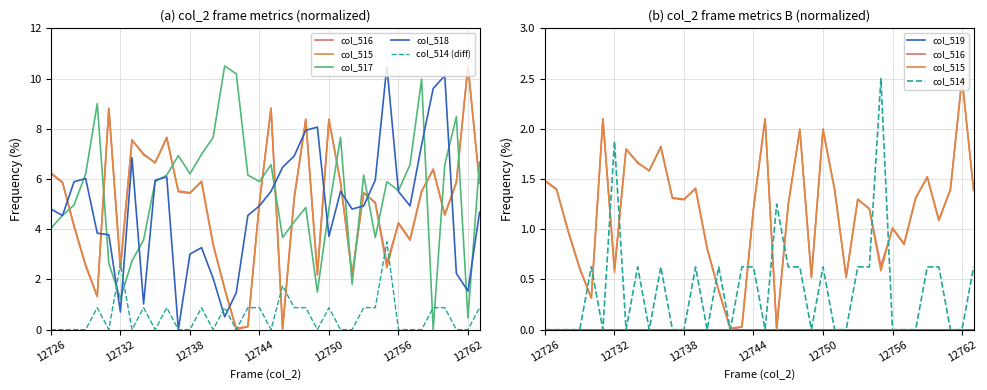

How many lines are shown in the chart?

5